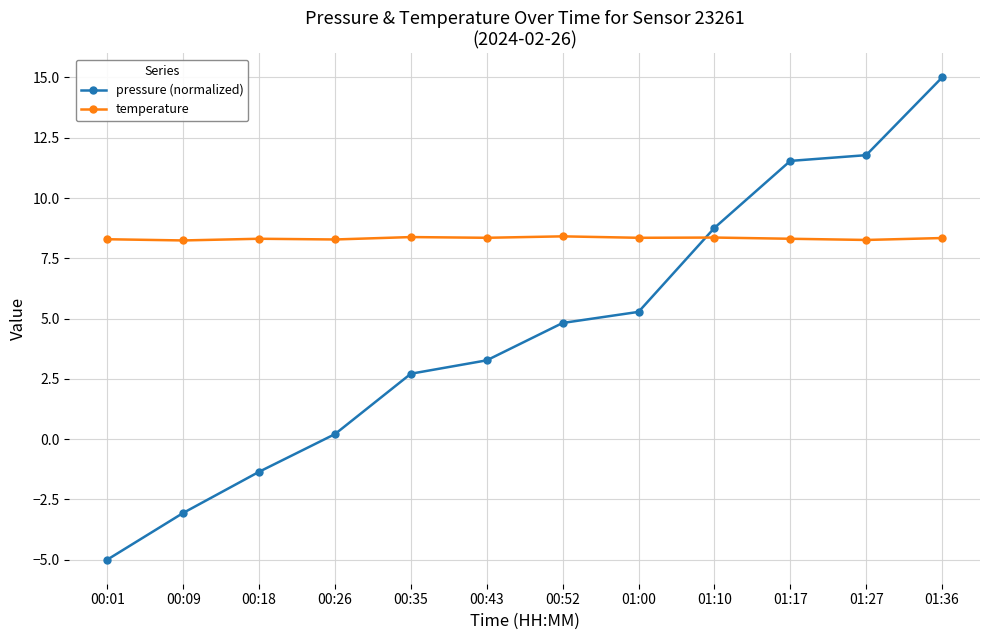

What is the difference between the second highest and minimum values in the pressure (normalized) series?

16.8